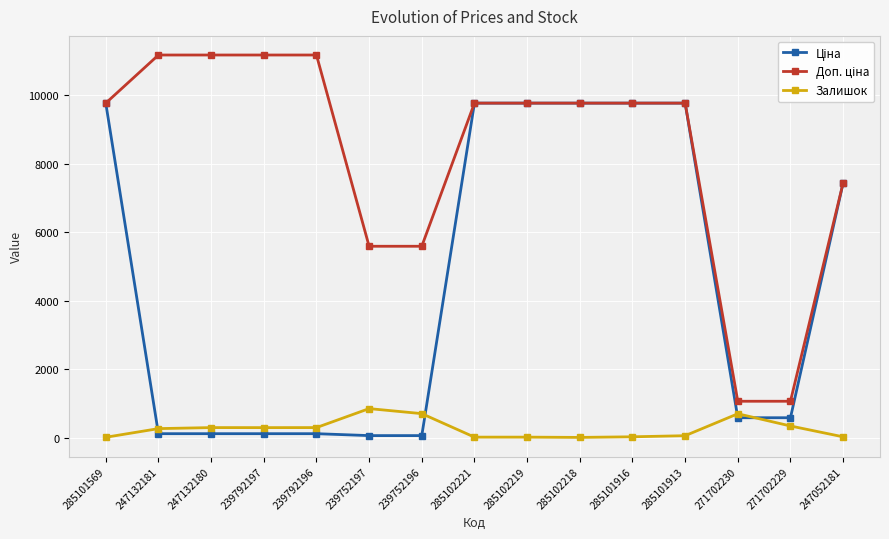

What is the maximum value for Залишок?

845.0